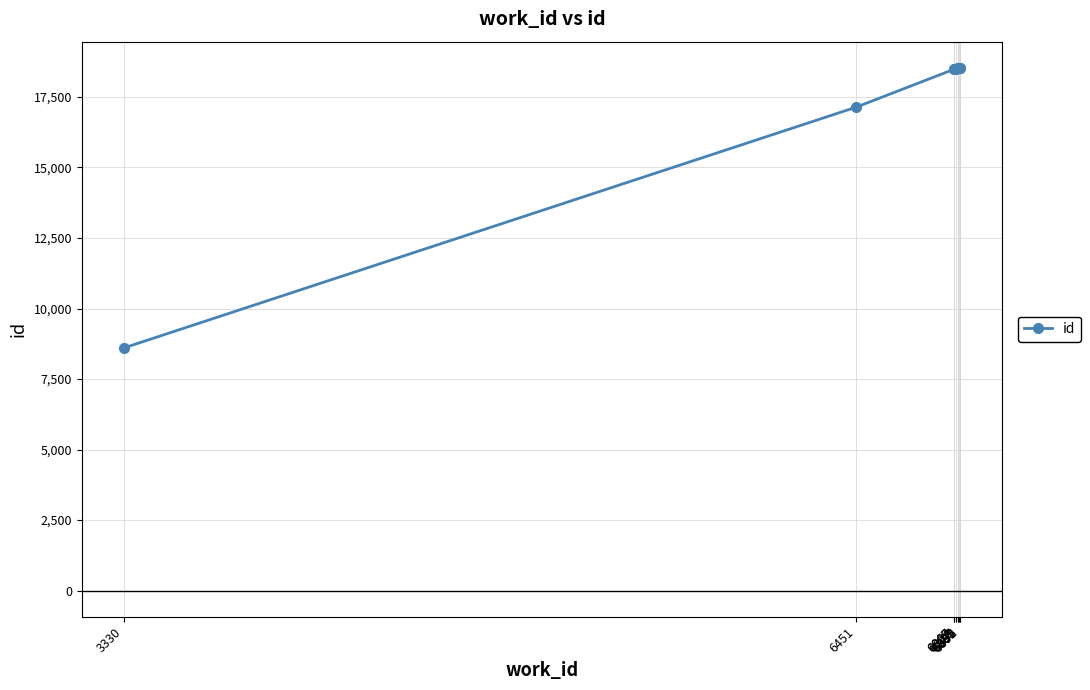

What is the value of the 5th point from the left?

18503